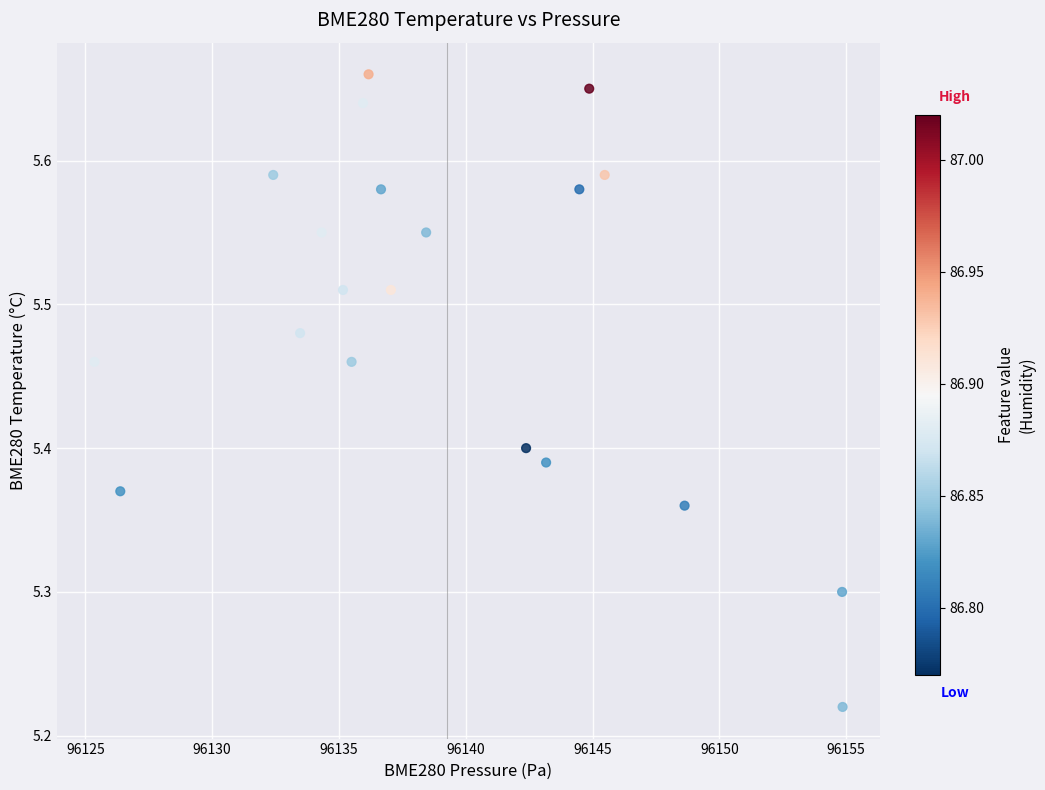

What is the range of Y values (max minus min)?

0.4